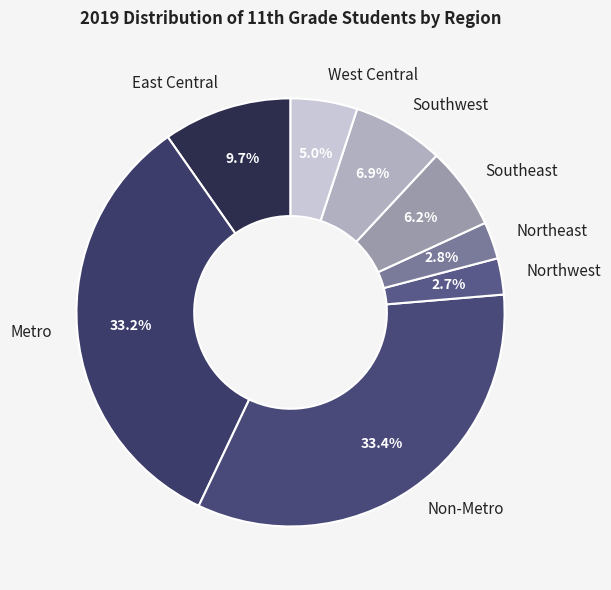

To the nearest percent, what portion does Northeast represent?

3%